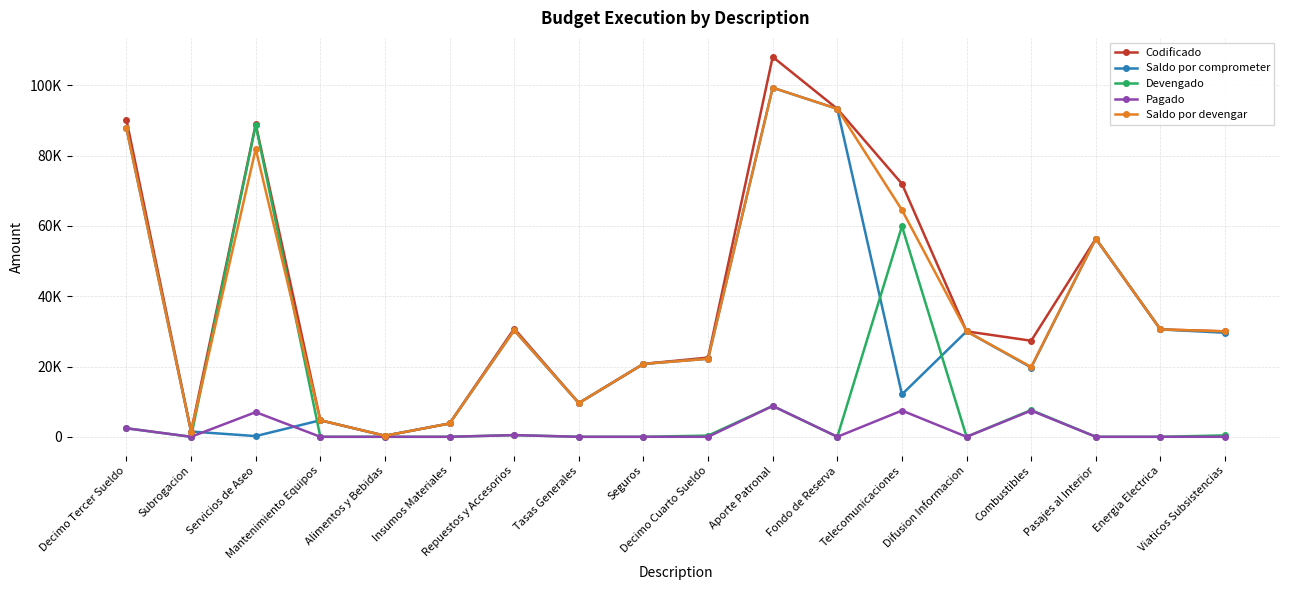

Rank the series at Viaticos Subsistencias from highest to lowest value.

Codificado, Saldo por devengar, Saldo por comprometer, Devengado, Pagado